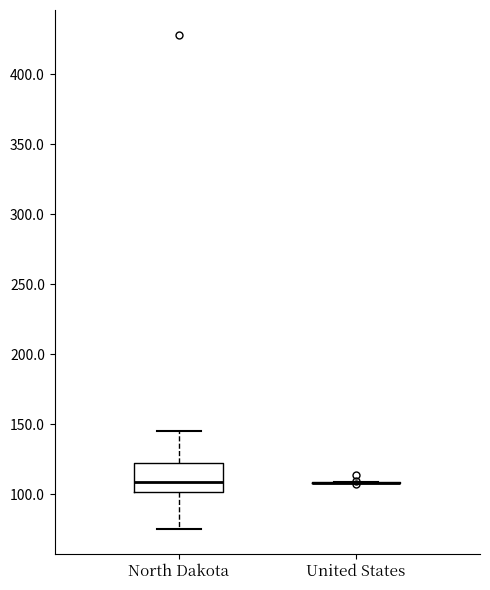

Where is the upper edge of the box for North Dakota on the y-axis? The values are not printed on the chart, so give them approximately, as read against the axis.

120